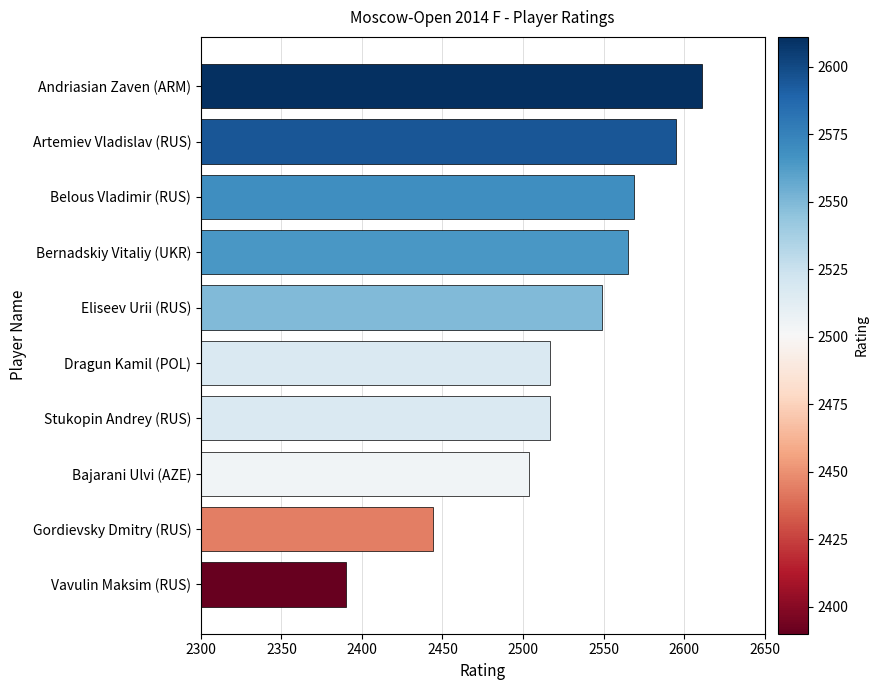

Does the chart contain stacked bars?

No